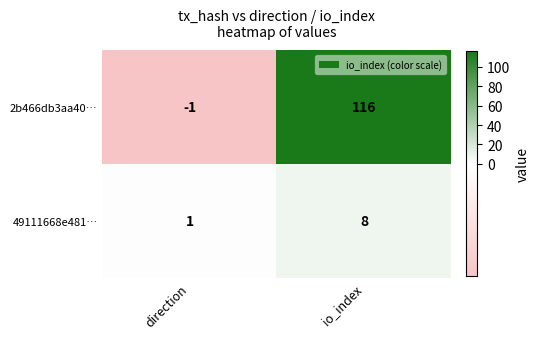

Which series has the largest range (max minus min)?

2b466db3aa40…